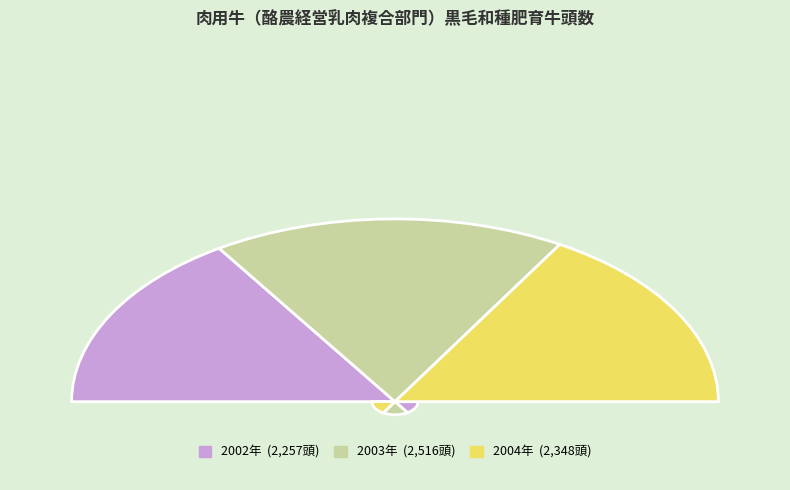

How many slices are in this pie chart?

3